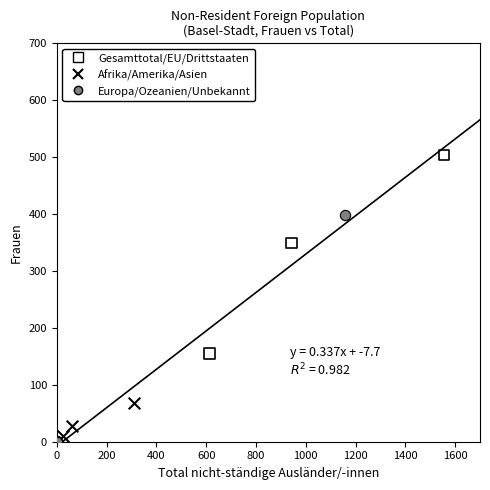

Which series has the widest spread of Y values?

Europa/Ozeanien/Unbekannt